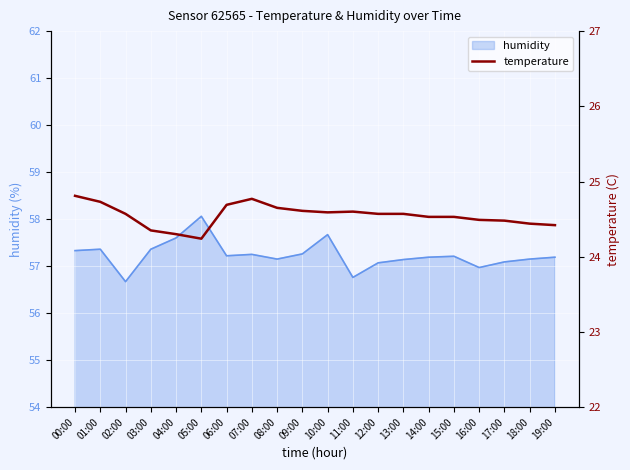

What is the highest value of the humidity series?

58.1